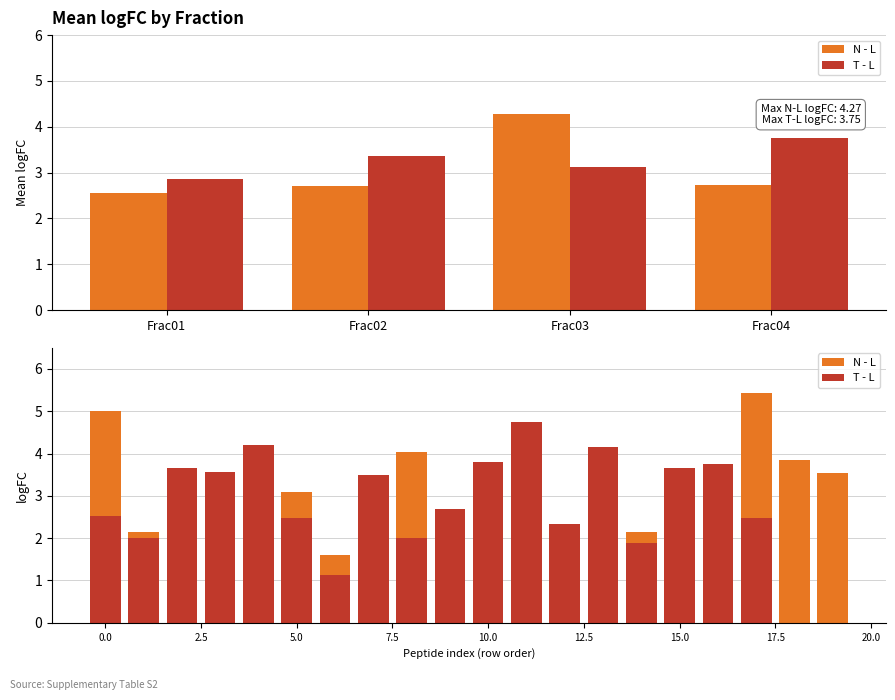

At which label does T - L reach its minimum?

18